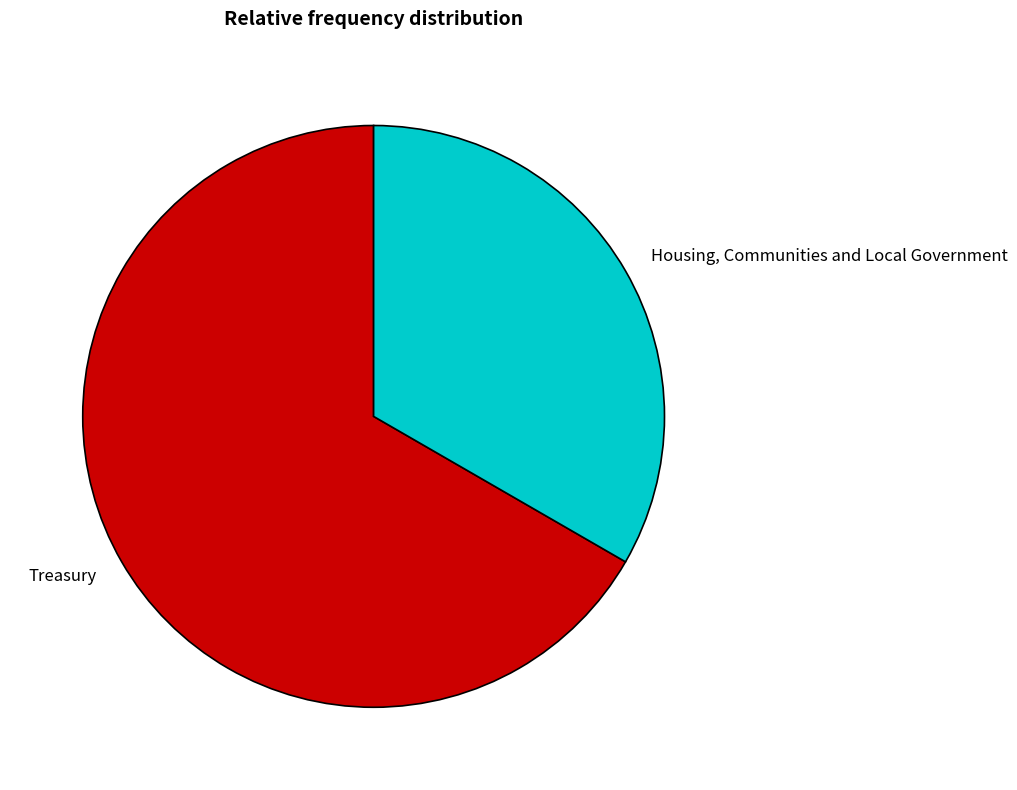

Which slice is the largest?

Treasury